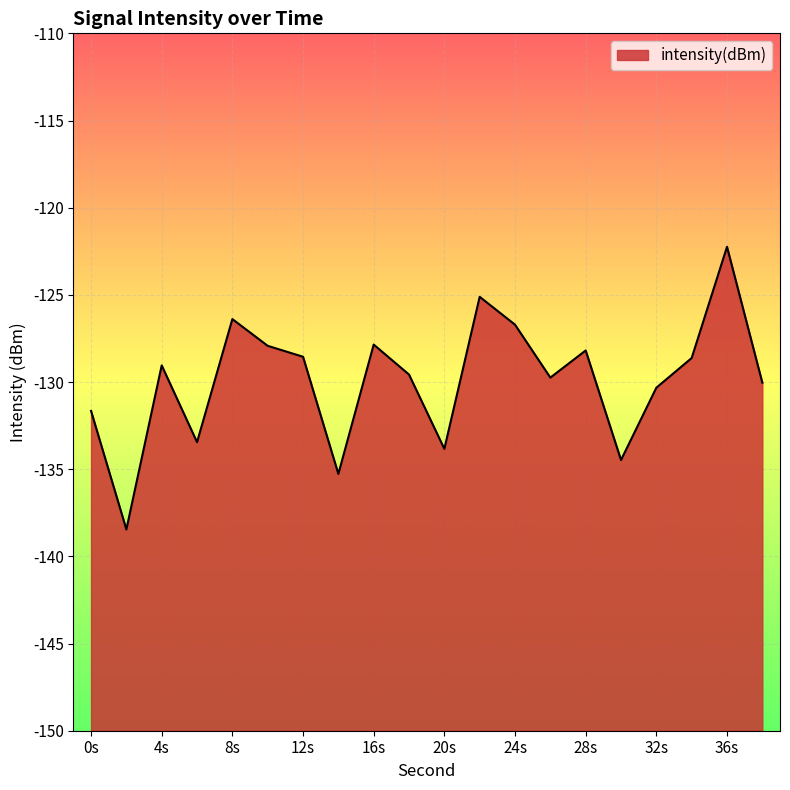

What is the change in value from 8 to 38?

-3.6